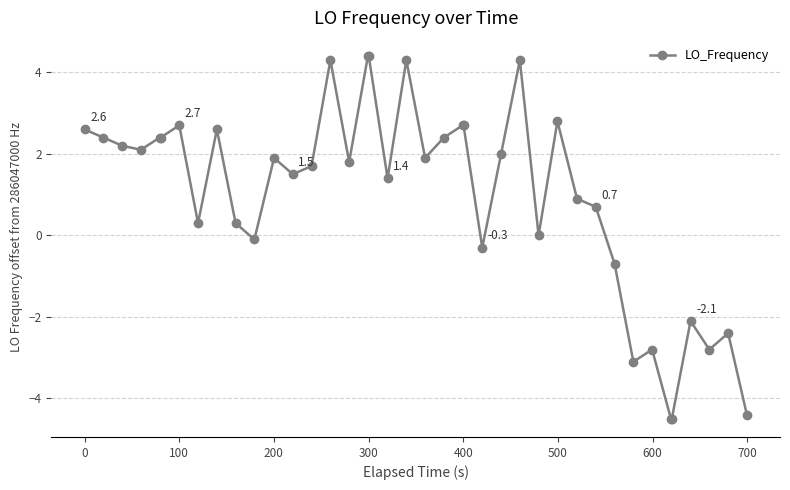

What is the sum of all values?

38.4